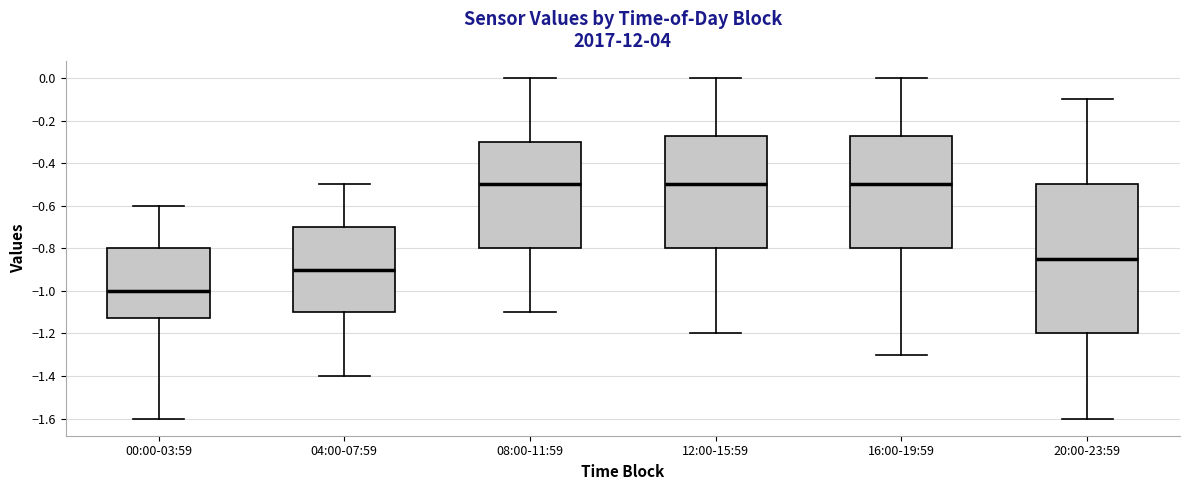

Reading left to right, read every box against the y-axis: the position of its median line, the range the box covers, and the ends of its whiskers. The values are not printed on the chart, so give them approximately, as read against the axis.

00:00-03:59: median -1.00, box -1.12 to -0.80, whiskers -1.60 to -0.60
04:00-07:59: median -0.90, box -1.10 to -0.70, whiskers -1.40 to -0.50
08:00-11:59: median -0.50, box -0.80 to -0.30, whiskers -1.10 to 0.00
12:00-15:59: median -0.50, box -0.80 to -0.28, whiskers -1.20 to 0.00
16:00-19:59: median -0.50, box -0.80 to -0.28, whiskers -1.30 to 0.00
20:00-23:59: median -0.84, box -1.20 to -0.50, whiskers -1.60 to -0.10